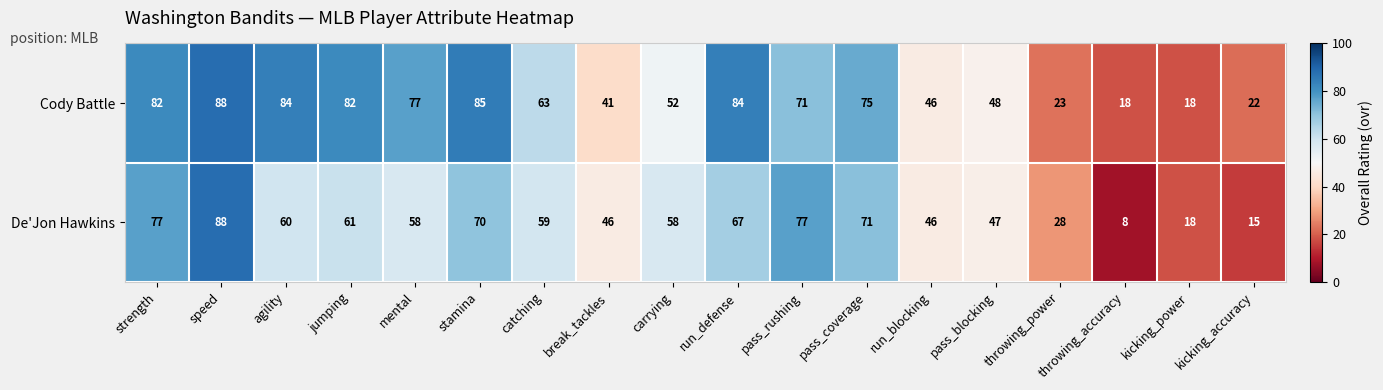

True or false: De'Jon Hawkins has a value of 25 at speed.

False